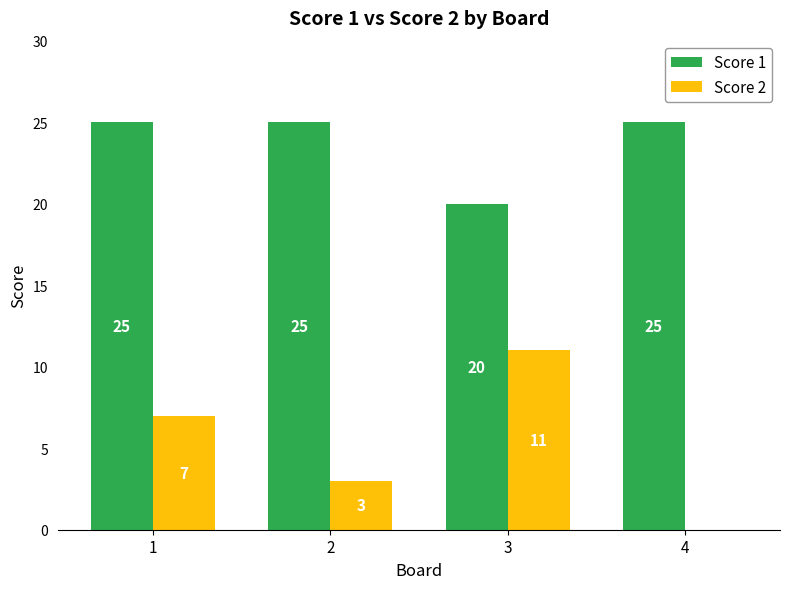

The value of Score 1 at 1 is 25. True or false?

True